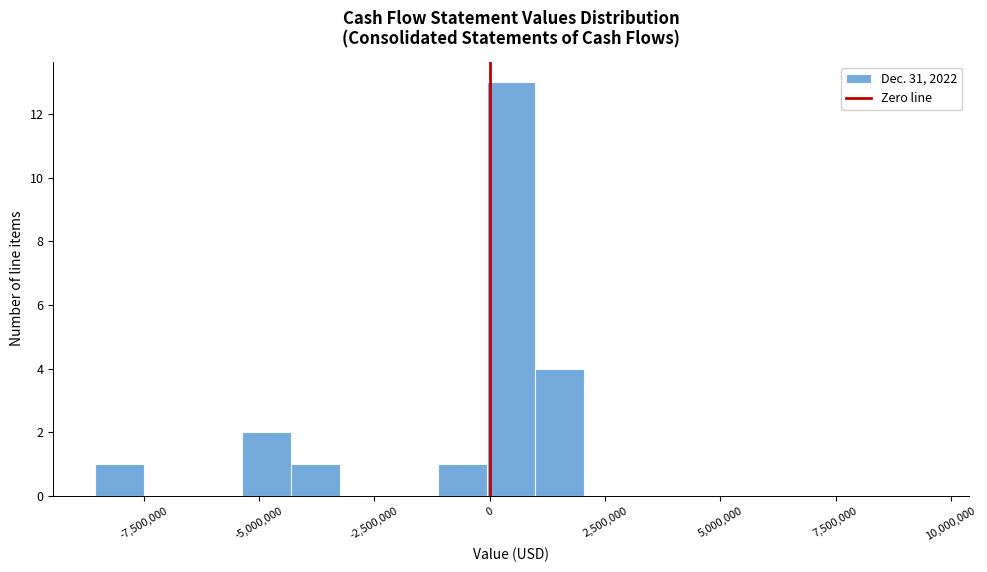

Read against the x-axis, roughly where is the centre of the tallest bar?

500000